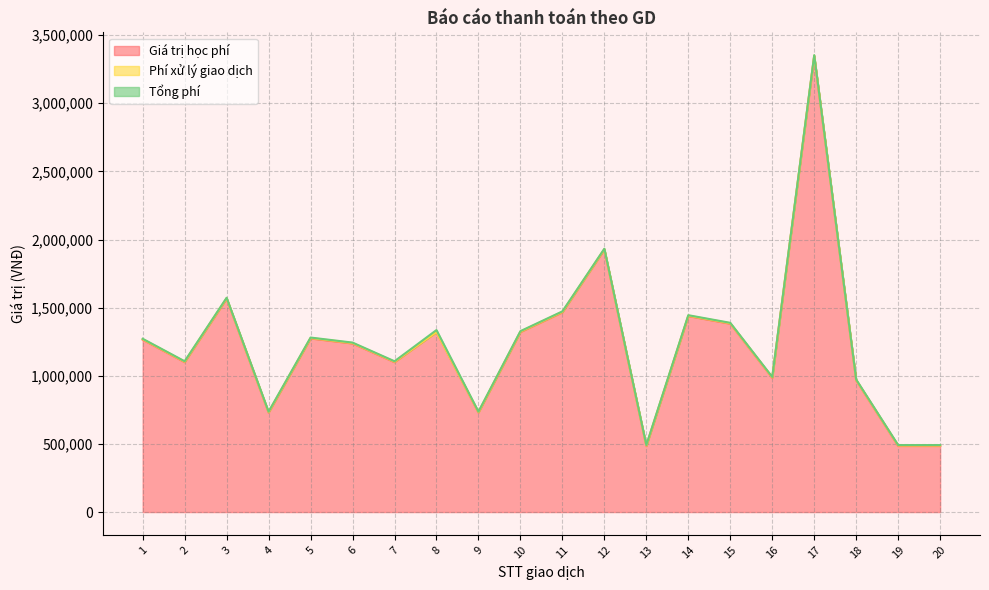

The value of Tổng phí at 11 is 4911. True or false?

False